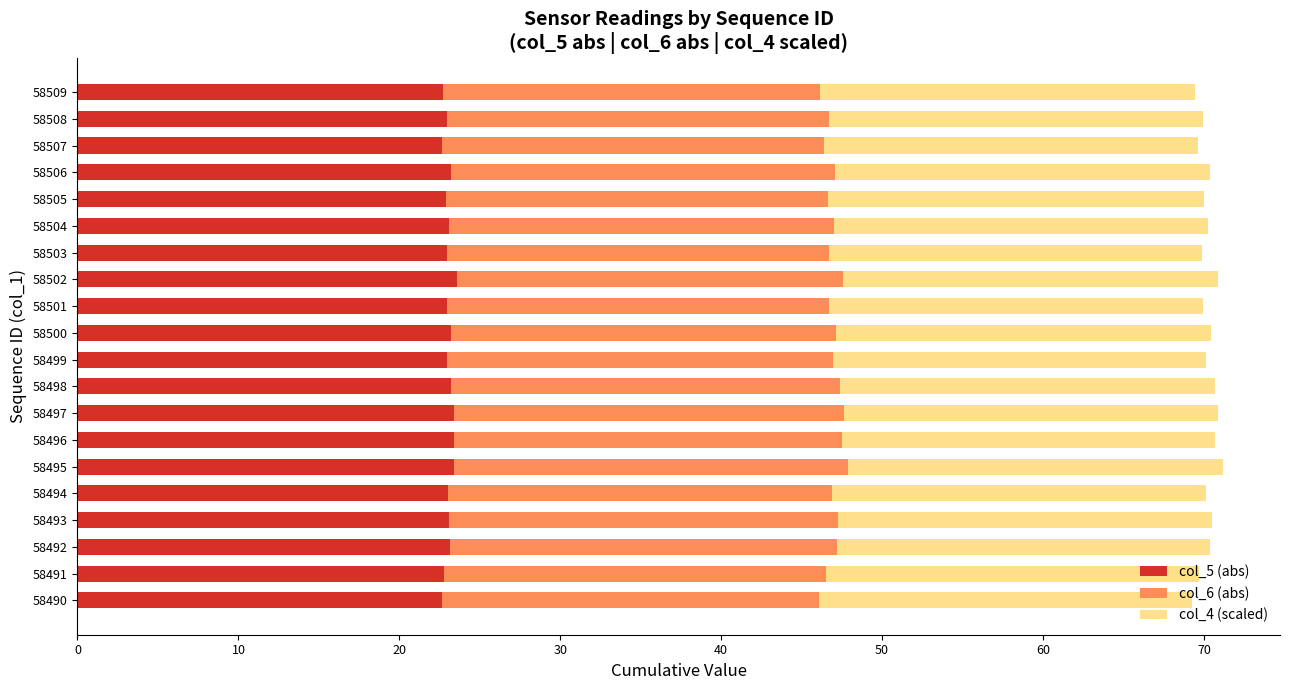

How many distinct data groups are displayed?

3